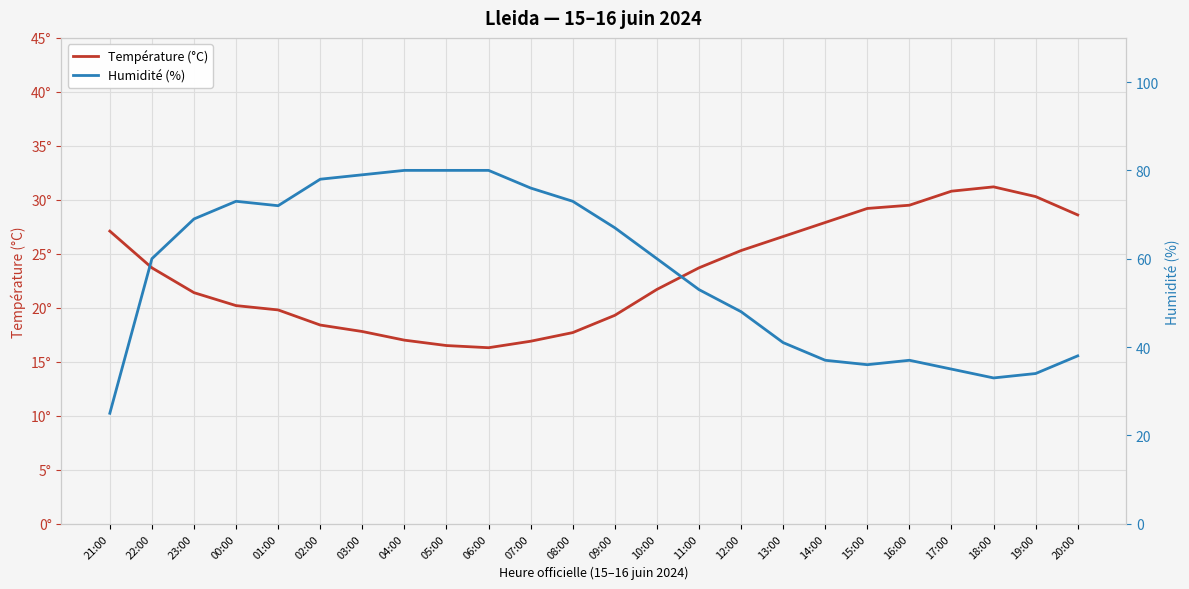

Reading left to right, list all the values displayed in this chart.

Température (°C): 21:00=27.1	22:00=23.7	23:00=21.4	00:00=20.2	01:00=19.8	02:00=18.4	03:00=17.8	04:00=17.0	05:00=16.5	06:00=16.3	07:00=16.9	08:00=17.7	09:00=19.3	10:00=21.7	11:00=23.7	12:00=25.3	13:00=26.6	14:00=27.9	15:00=29.2	16:00=29.5	17:00=30.8	18:00=31.2	19:00=30.3	20:00=28.6
Humidité (%): 21:00=25.0	22:00=60.0	23:00=69.0	00:00=73.0	01:00=72.0	02:00=78.0	03:00=79.0	04:00=80.0	05:00=80.0	06:00=80.0	07:00=76.0	08:00=73.0	09:00=67.0	10:00=60.0	11:00=53.0	12:00=48.0	13:00=41.0	14:00=37.0	15:00=36.0	16:00=37.0	17:00=35.0	18:00=33.0	19:00=34.0	20:00=38.0